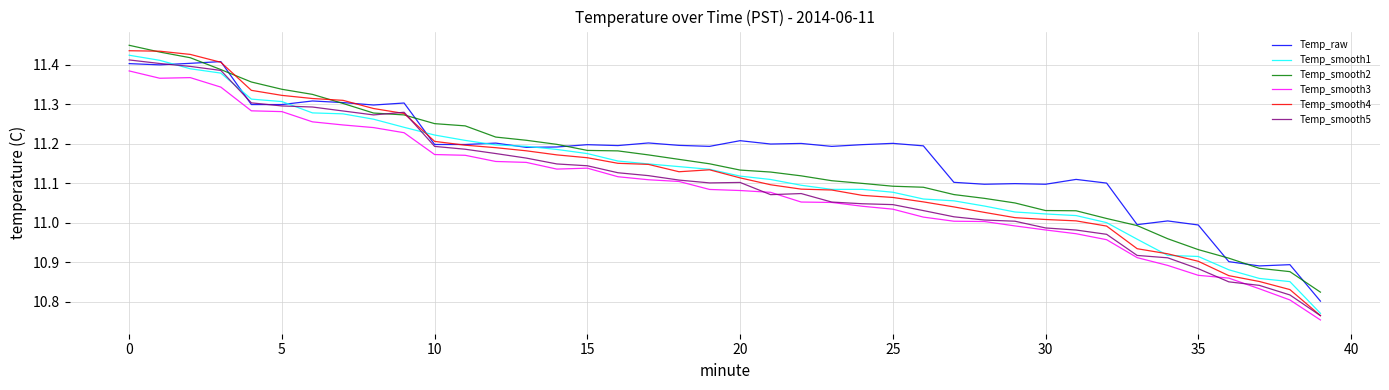

True or false: Temp_smooth3 and Temp_raw intersect in this chart.

False